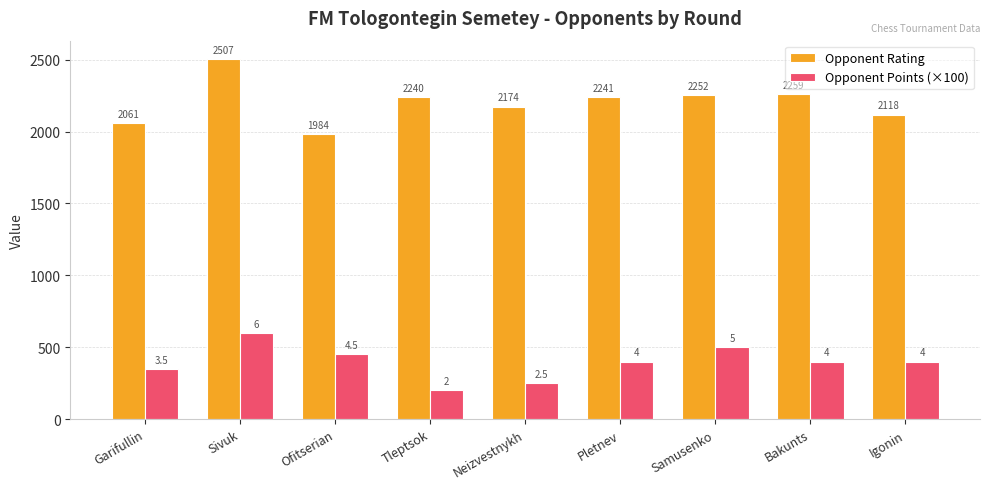

How many distinct data groups are displayed?

2